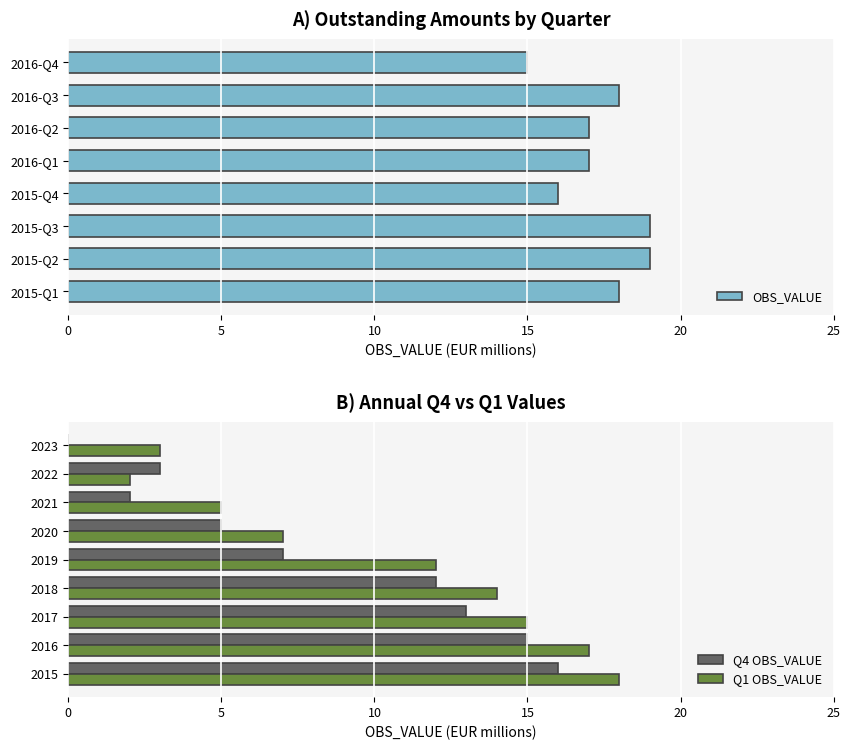

Which category has the highest value across all series?

2015-Q2